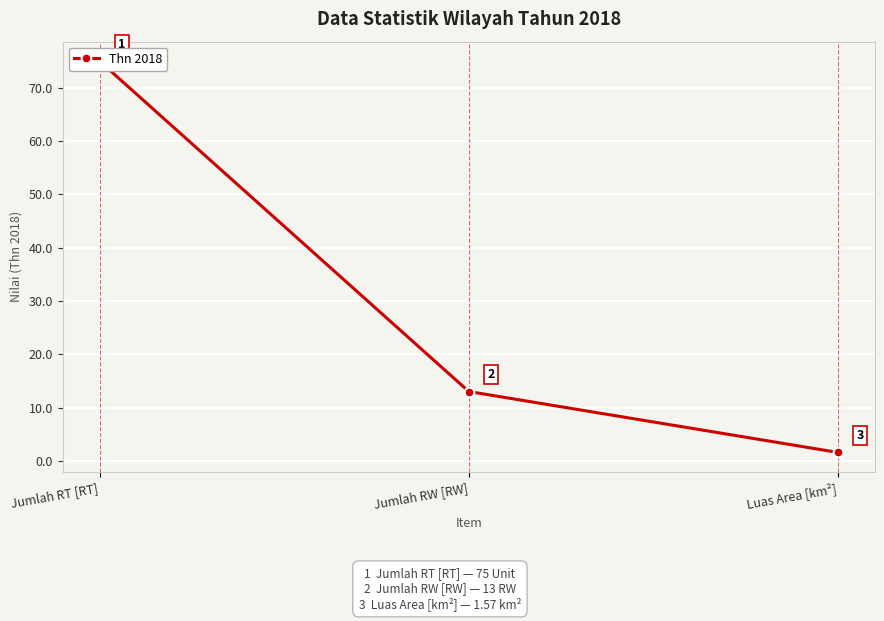

What is the sum of the values at Jumlah RT [RT] and Jumlah RW [RW]?

88.0